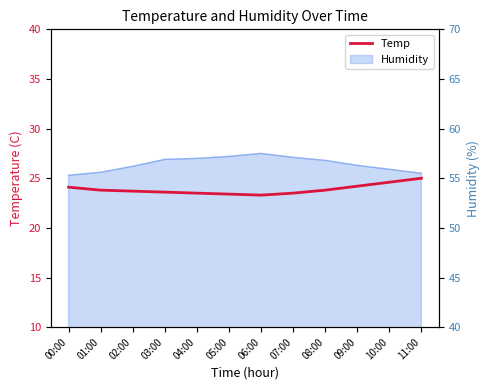

True or false: the data shows 33.4 at 10:00.

False